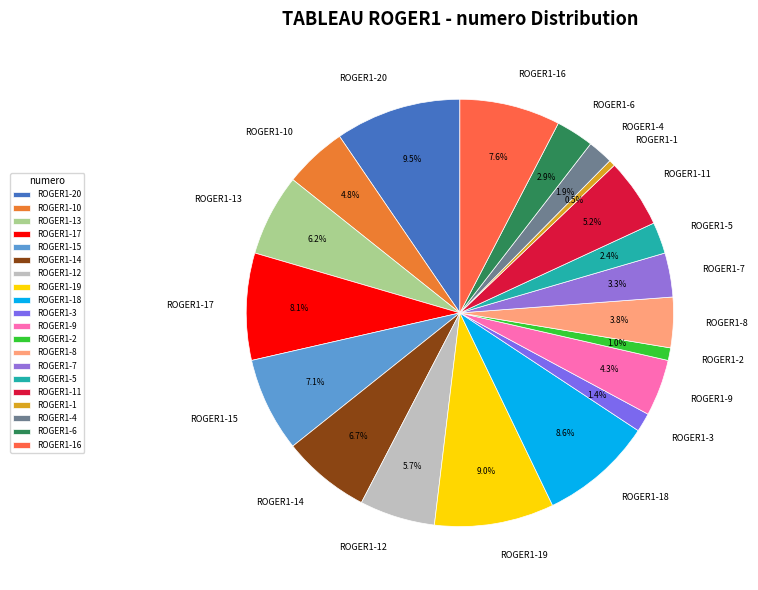

To the nearest percent, what is the difference between the largest and smallest slice percentages?

9%